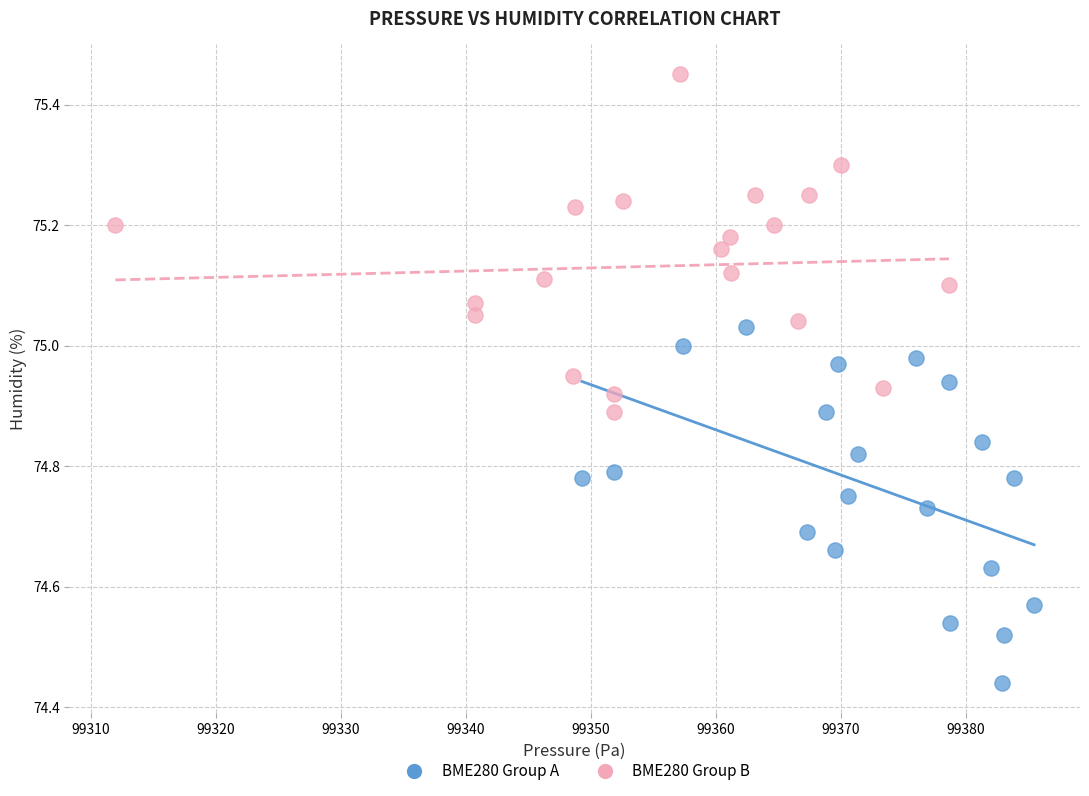

What are all the series names shown in the legend?

BME280 Group A, BME280 Group B